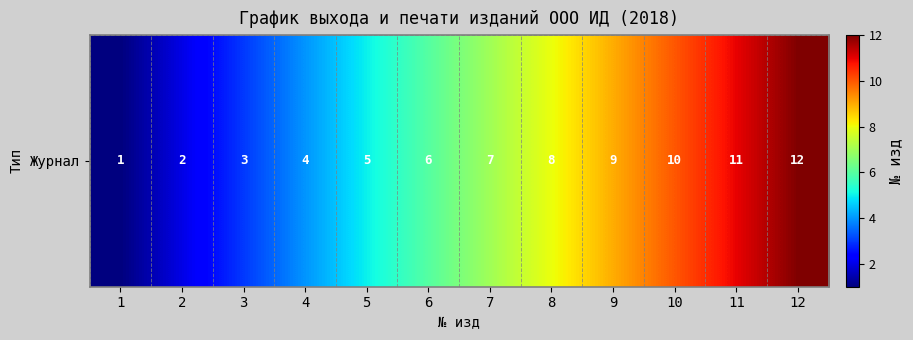

Is it true that the value at 10 is 7?

False